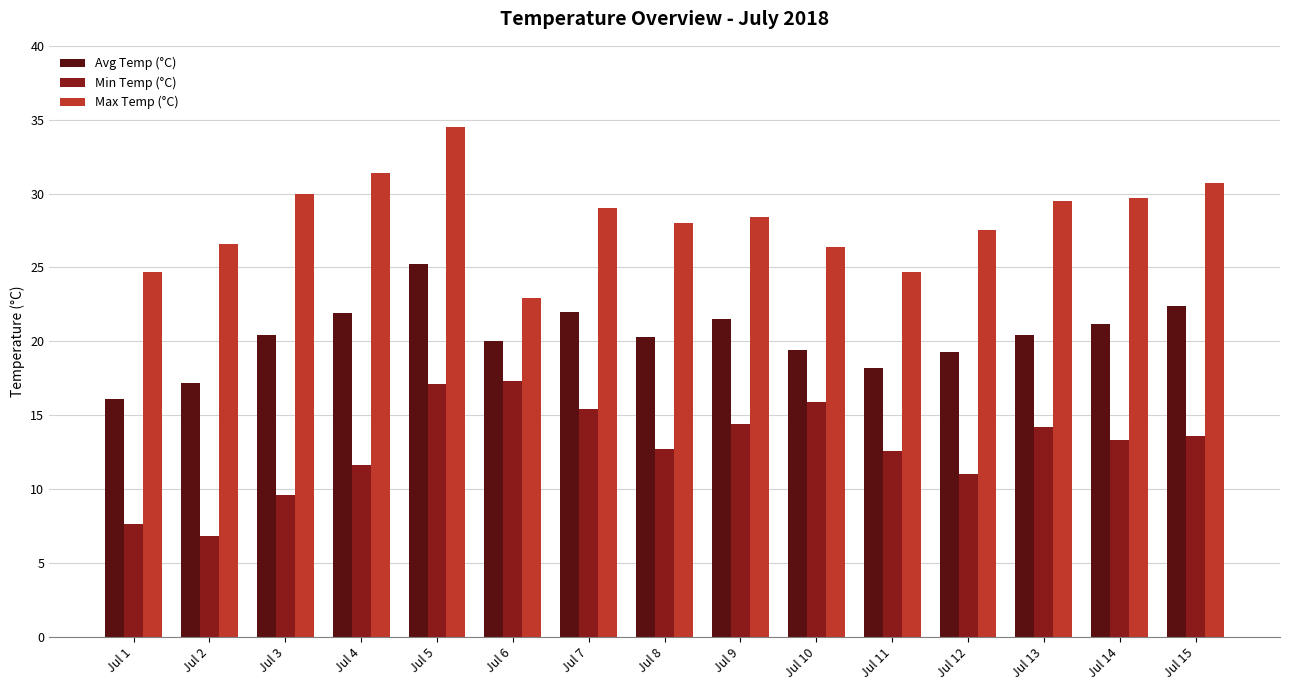

What is the minimum value for Max Temp (°C)?

22.9